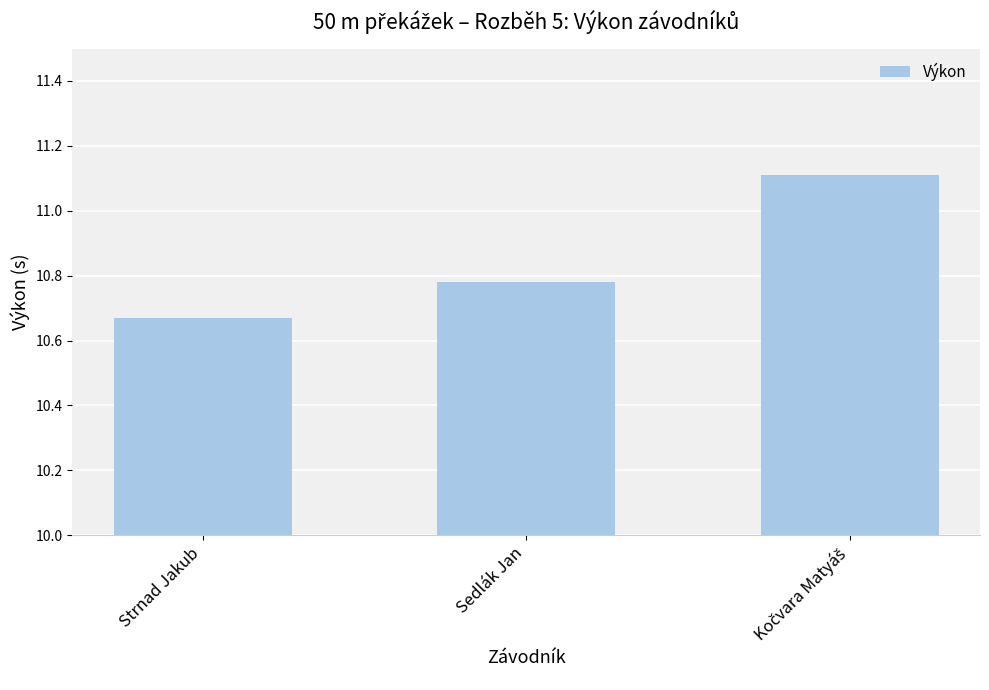

Which category has the lowest value across all series?

Strnad Jakub